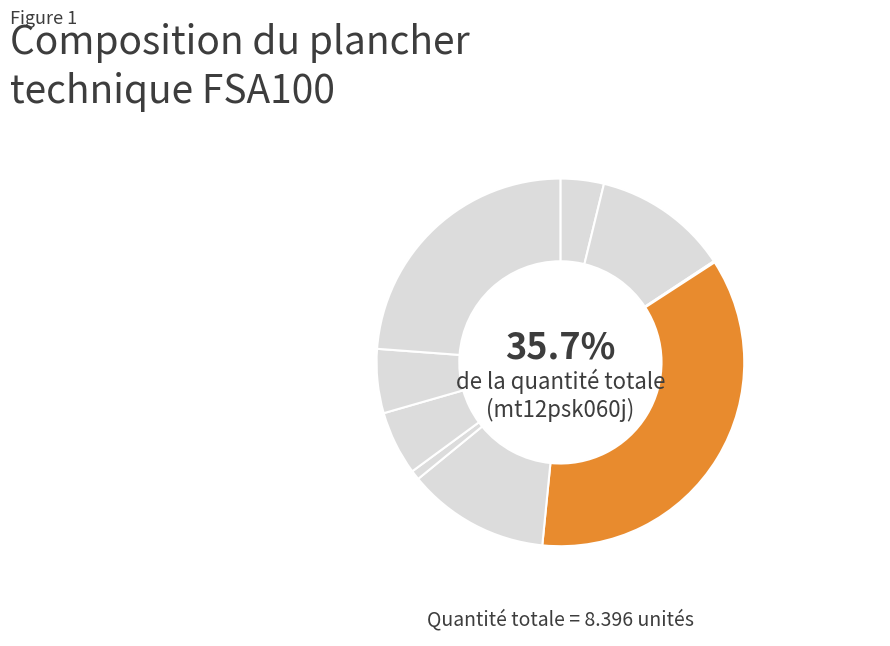

Rank the categories by value from highest to lowest.

mt12psk060j, Frais de chantier, mt12psk050nf, mt12psk040b, mo011, mo080, mt12pik040b, mt12psk070a, mt12psk080a